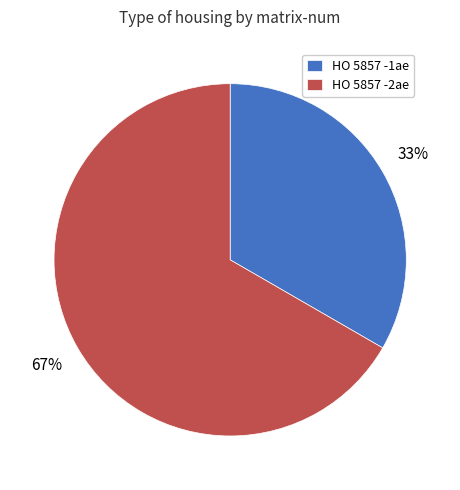

Is the sum of HO 5857 -1ae and HO 5857 -2ae greater than half?

Yes